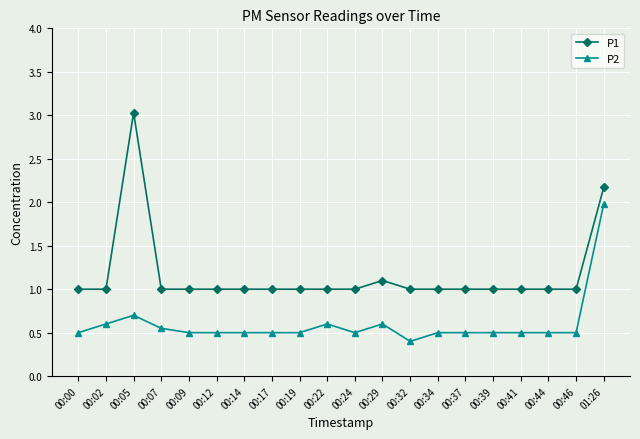

At which category is the sum across all series the highest?

01:26